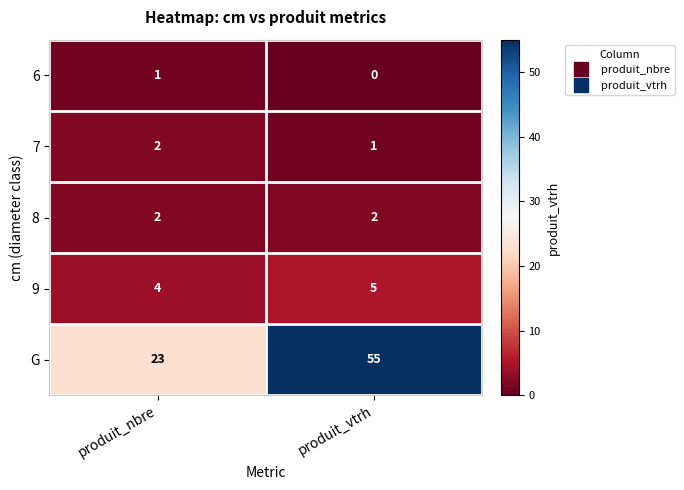

Which series has the largest range (max minus min)?

G